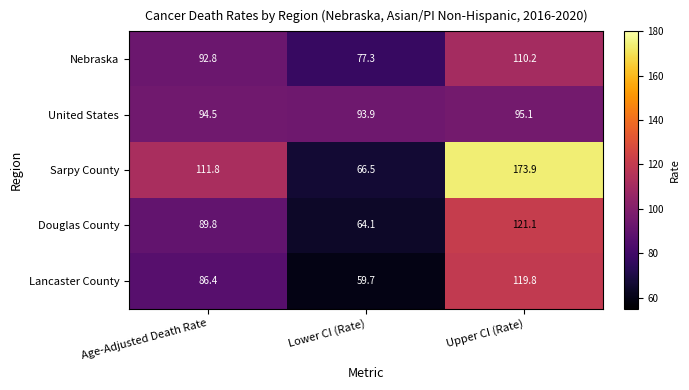

At Upper CI (Rate), list the series in order from smallest to largest.

United States, Nebraska, Lancaster County, Douglas County, Sarpy County